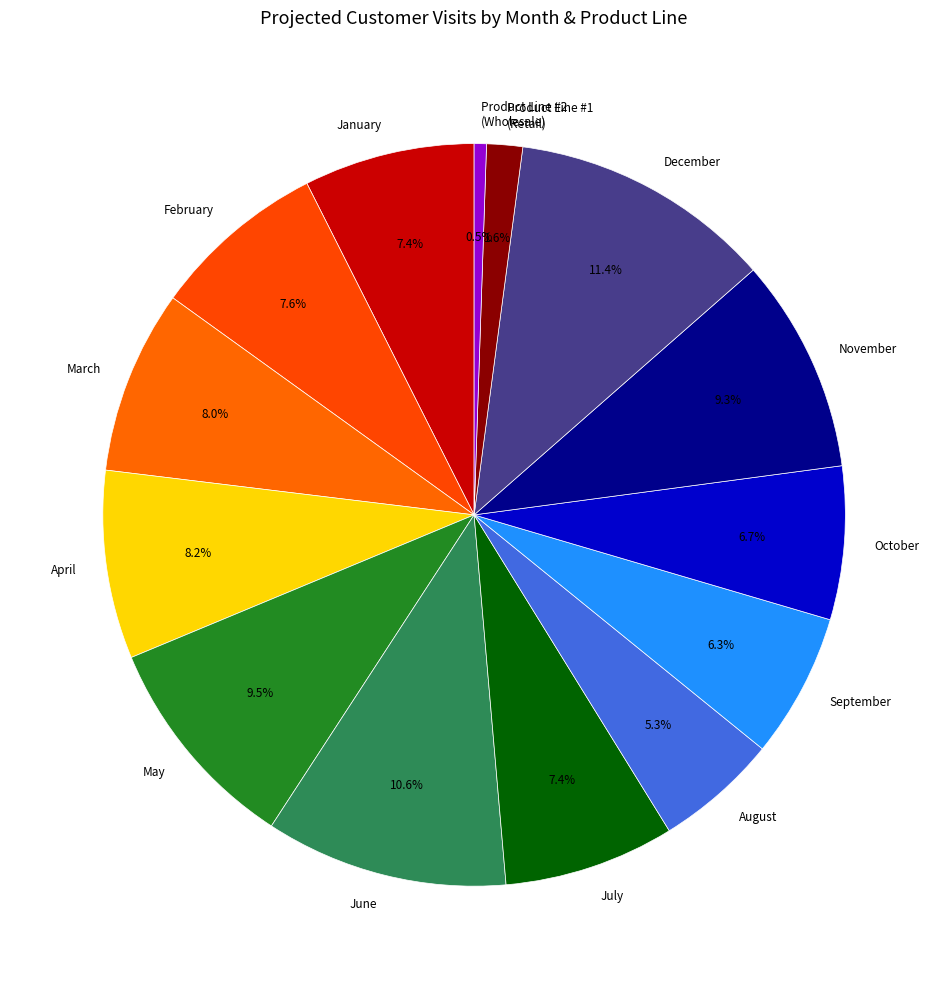

Which has a higher value, March or January?

March